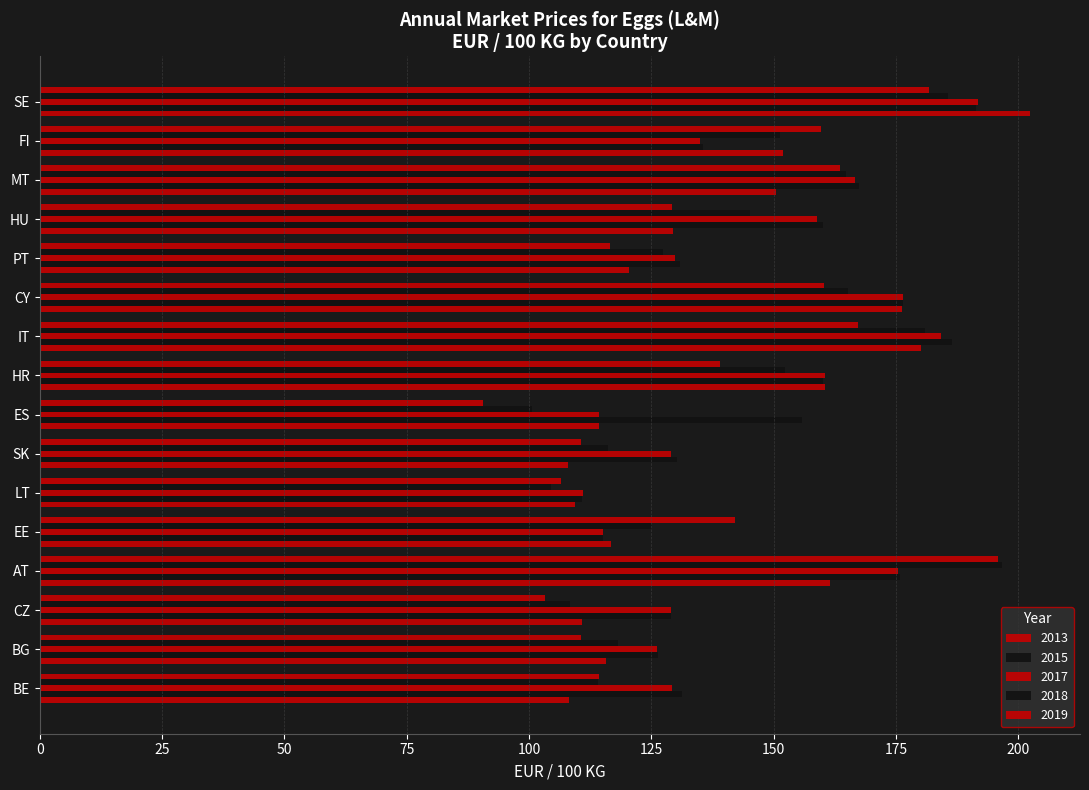

Count the number of categories in the chart.

16